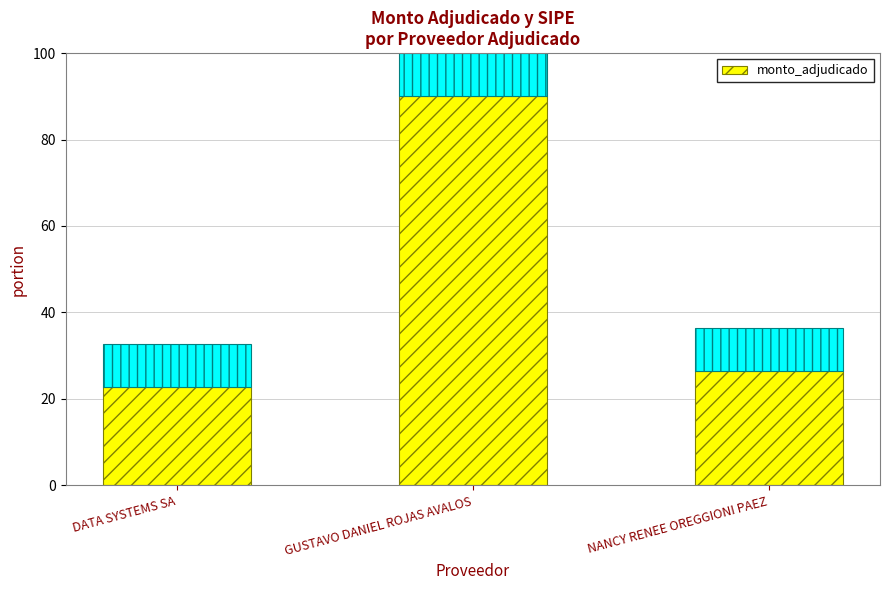

What is the label of the 2nd bar from the right?

GUSTAVO DANIEL ROJAS AVALOS